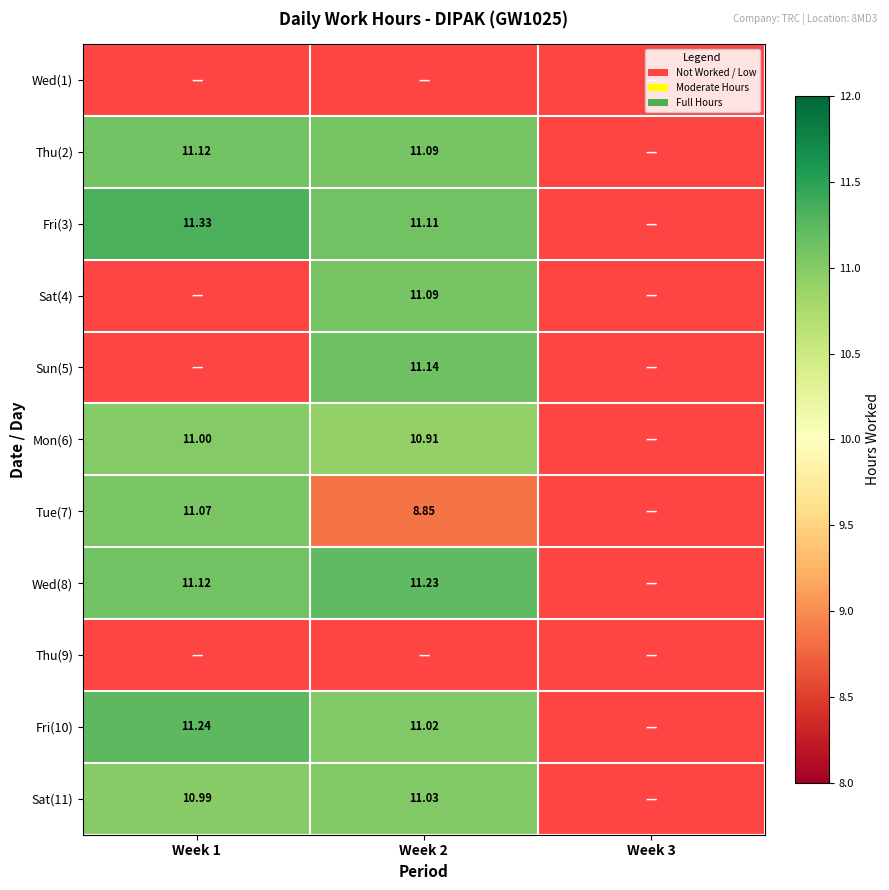

Is the value of Thu(2) at Week 2 greater than the value of Mon(6) at Week 1?

Yes